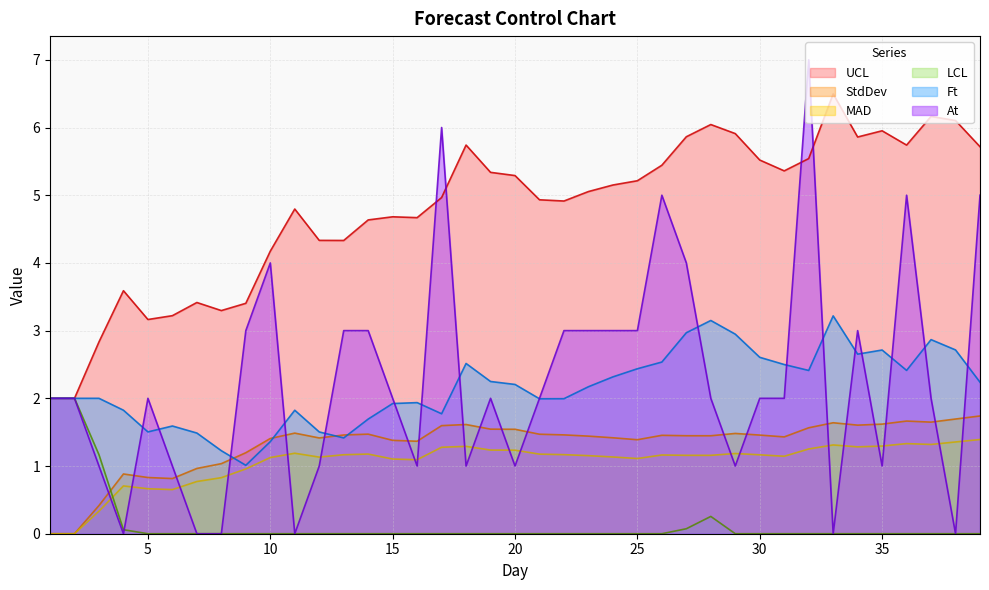

What is the difference between the UCL values at 9 and 3?

0.6